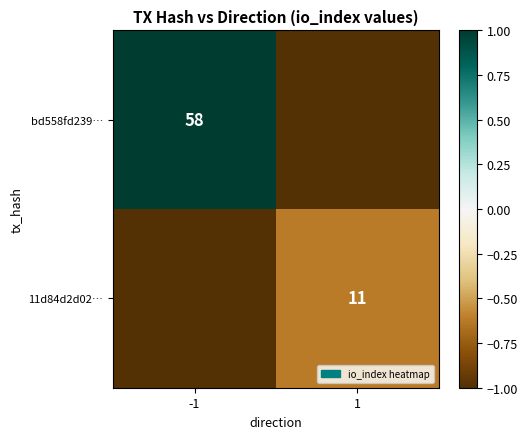

The value of bd558fd239… at -1 is 58. True or false?

True